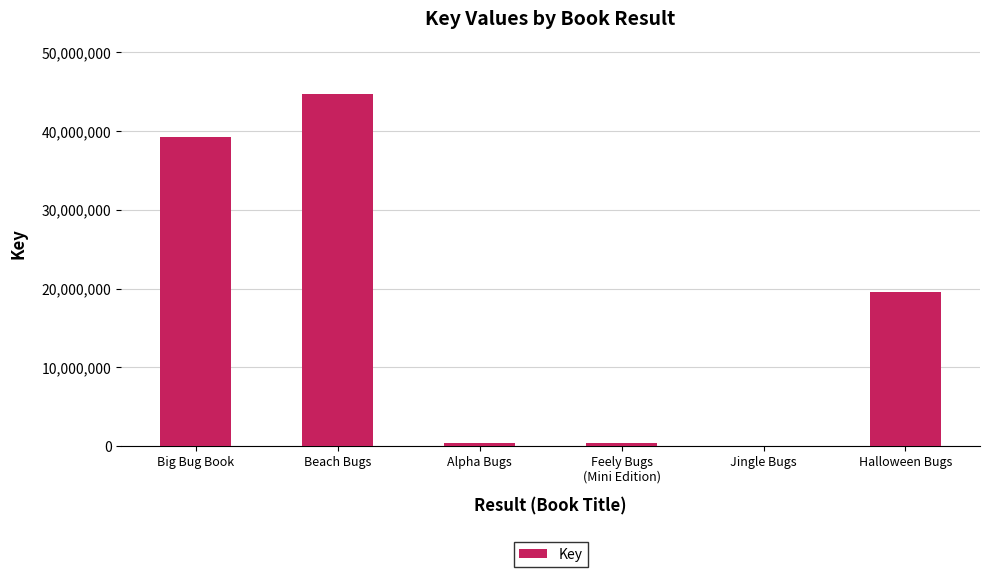

Which category has the highest value across all series?

Beach Bugs